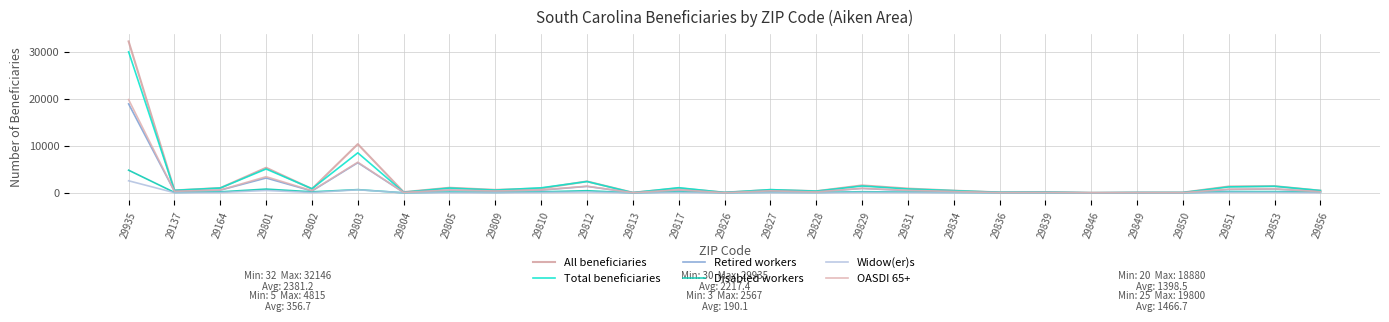

Between 29849 and 29935, which is larger?

29935